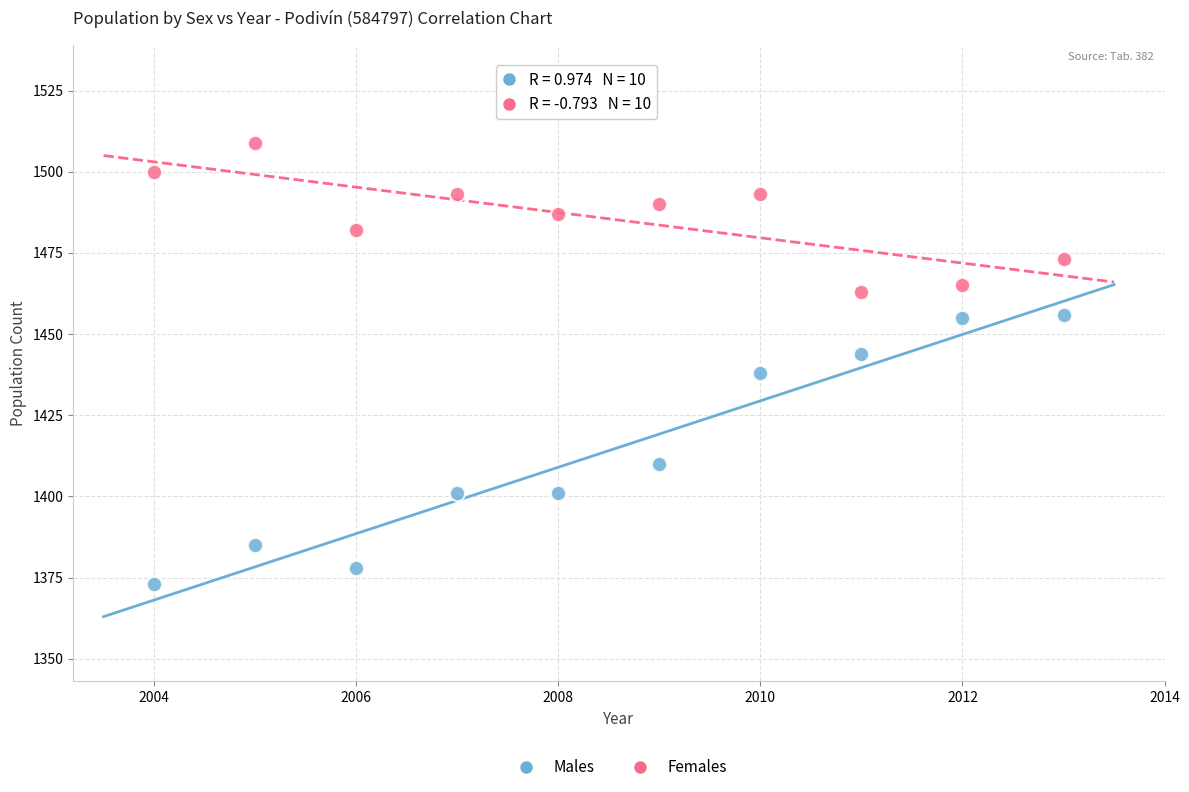

Which series has the largest Y range (max minus min)?

Males